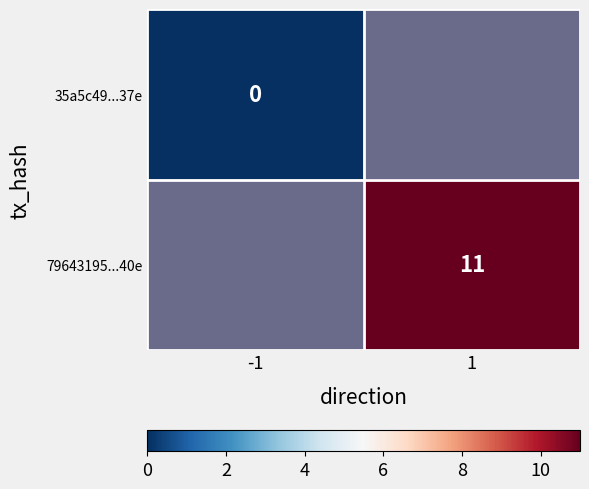

The 79643195...40e series shows 11 at 1. True or false?

True